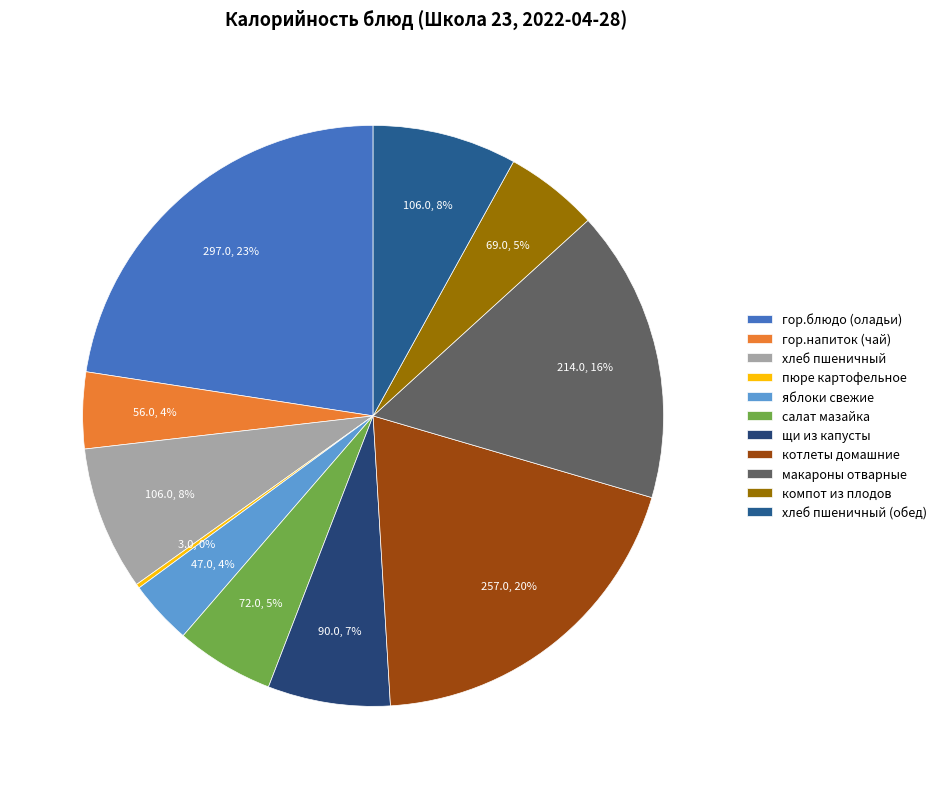

Rank the categories by value from lowest to highest.

пюре картофельное, яблоки свежие, гор.напиток (чай), компот из плодов, салат мазайка, щи из капусты, хлеб пшеничный, хлеб пшеничный (обед), макароны отварные, котлеты домашние, гор.блюдо (оладьи)